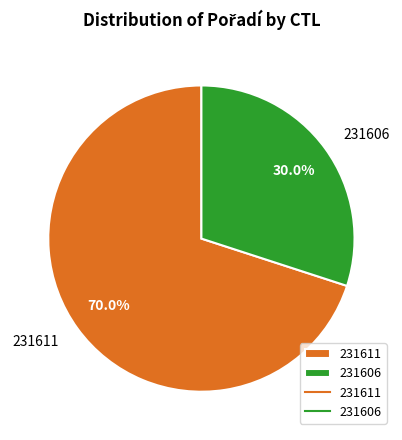

Is the sum of 231611 and 231606 greater than half?

Yes